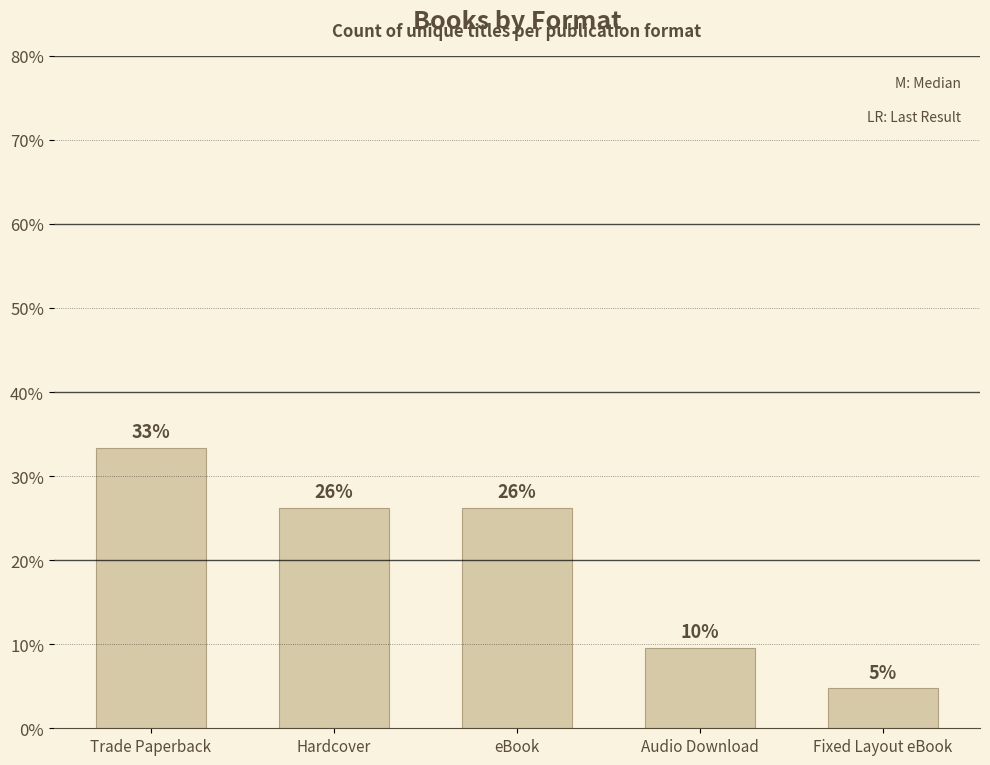

What is the difference between the values at eBook and Fixed Layout eBook?

21.4